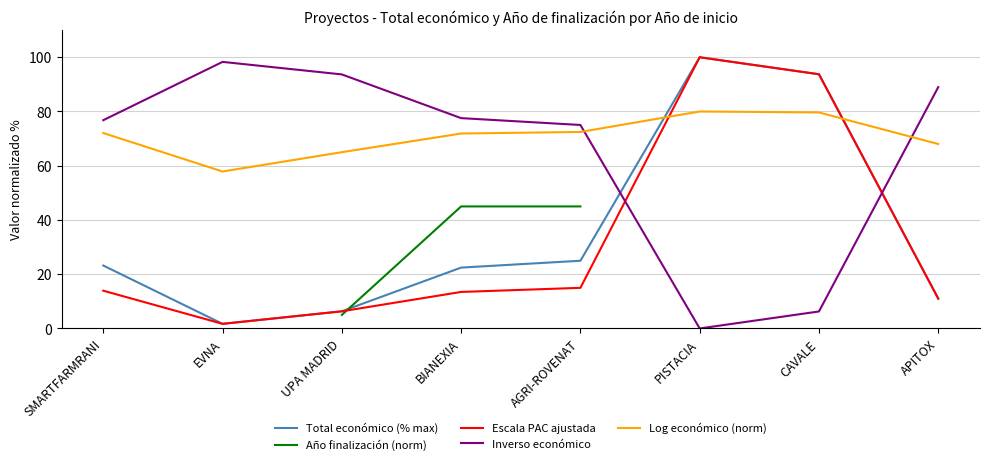

How many times do Escala PAC ajustada and Log económico (norm) cross each other?

2